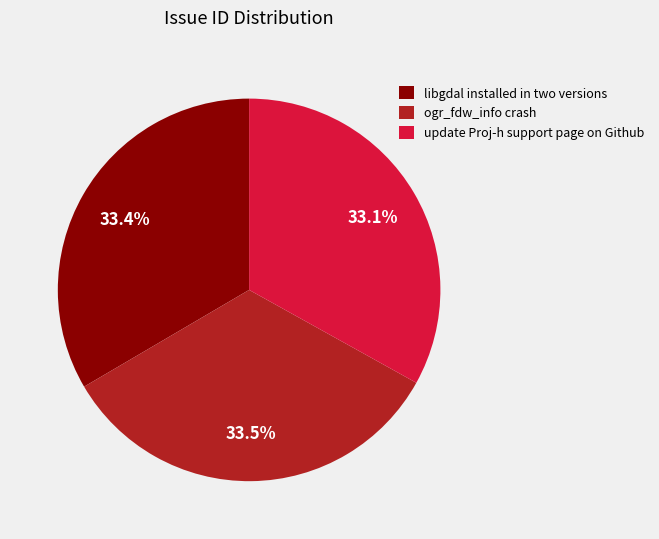

True or false: libgdal installed in two versions accounts for 43% of the total.

False